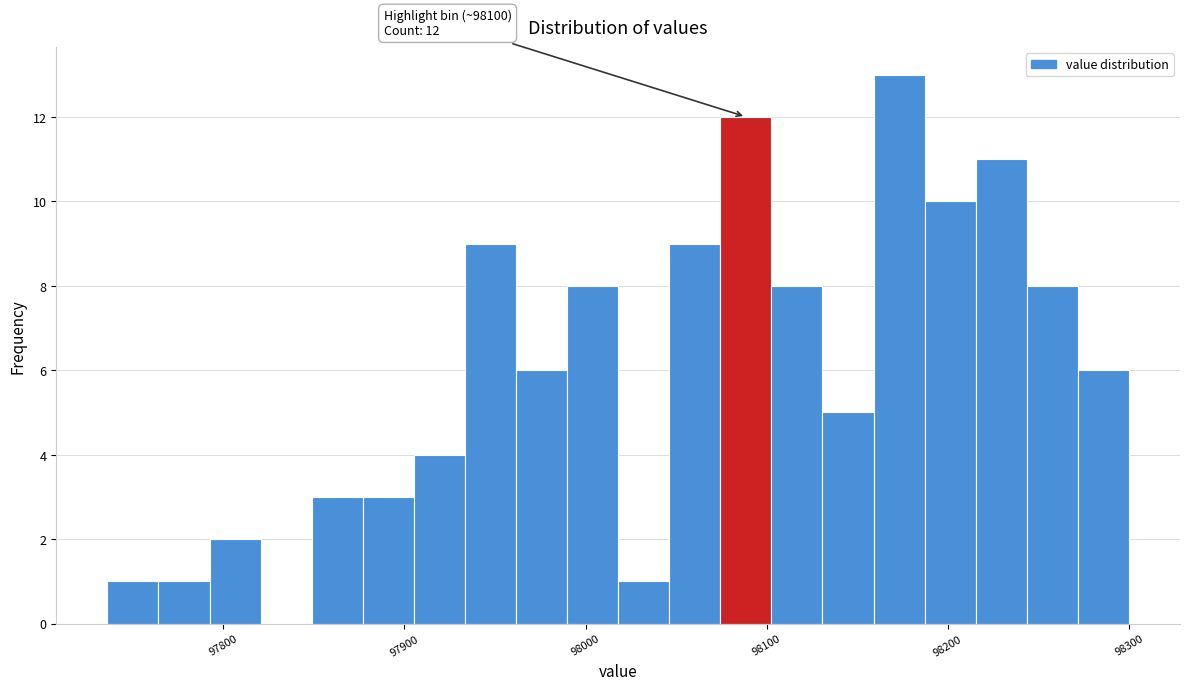

Read against the x-axis, roughly where is the centre of the tallest bar?

98170